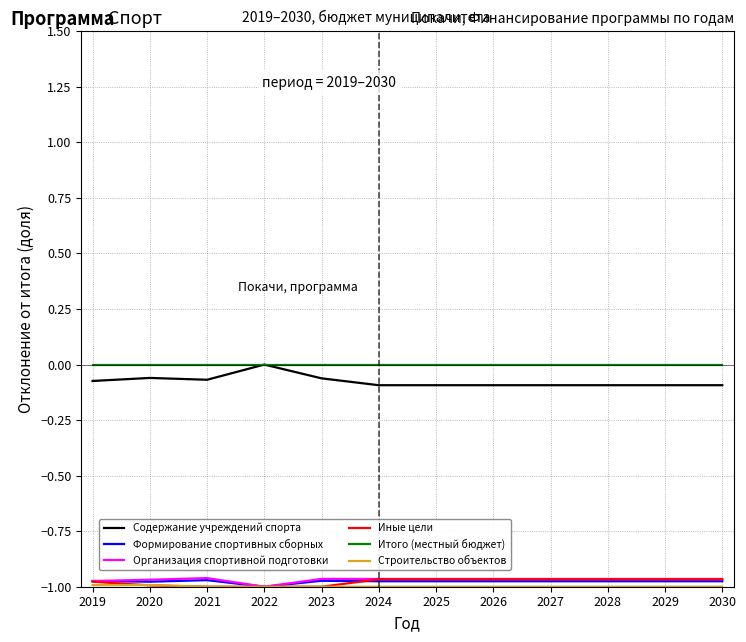

Which series has the widest spread of values?

Содержание учреждений спорта